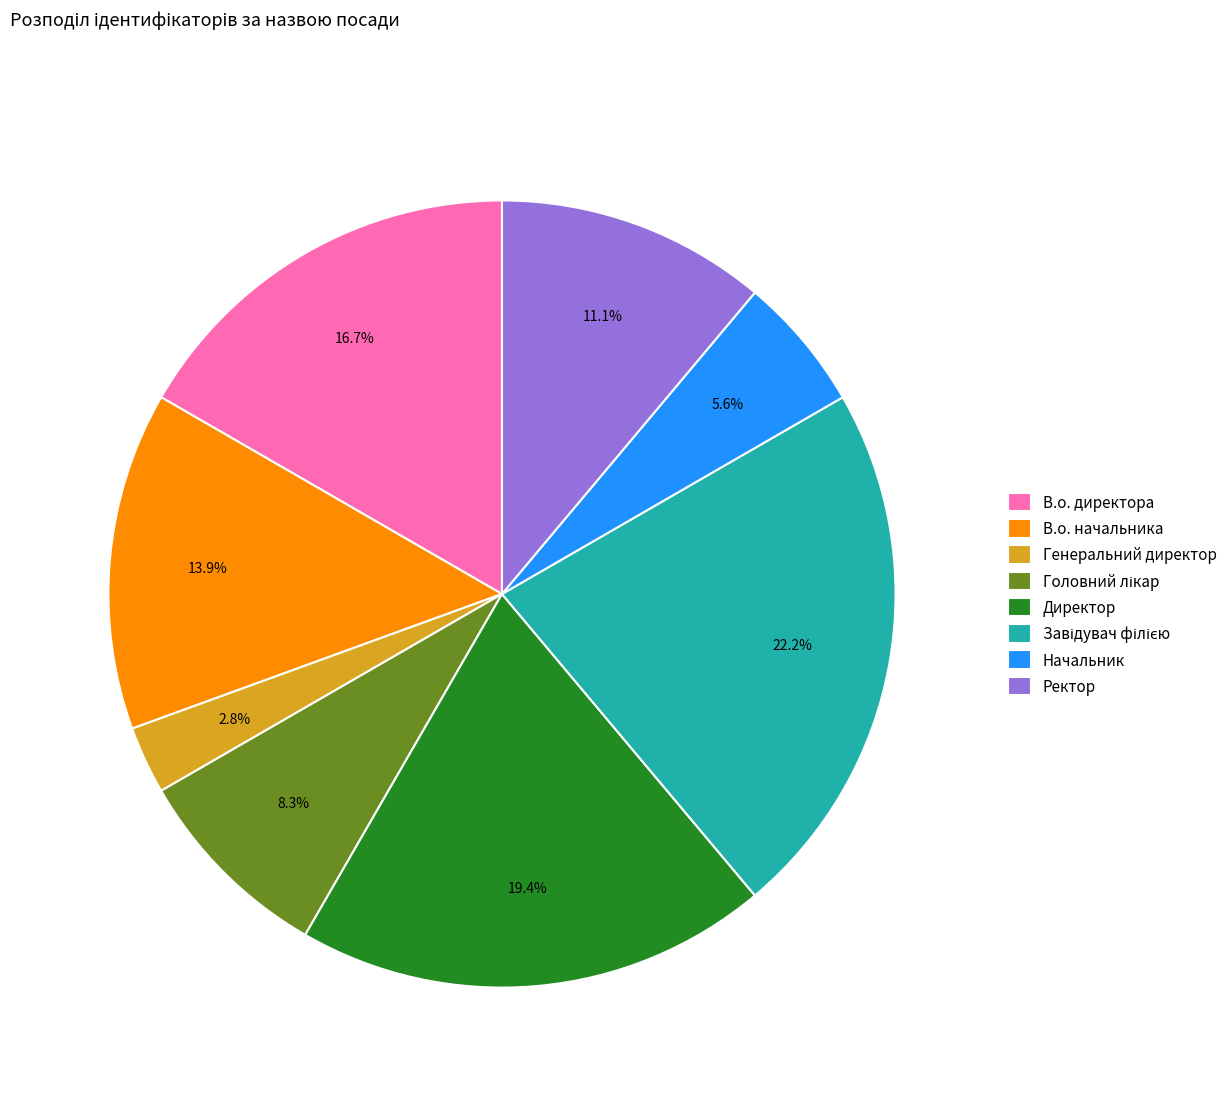

To the nearest percent, what is the combined percentage of В.о. директора and Директор?

36%